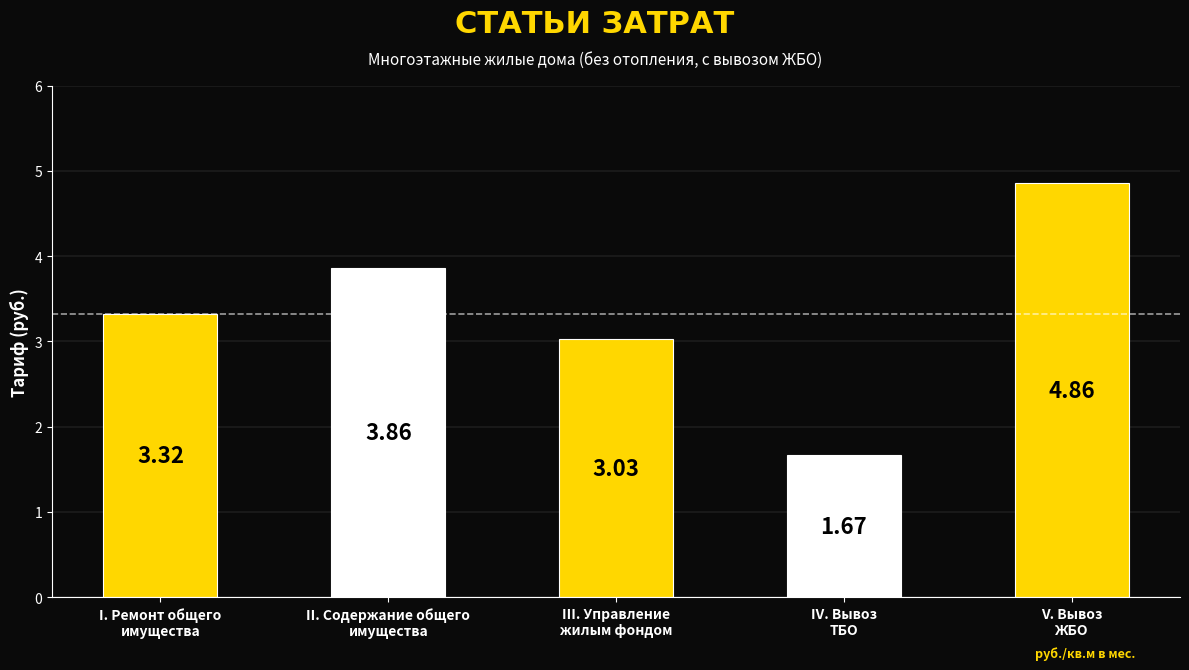

What is the difference between the second highest and second lowest values?

0.8